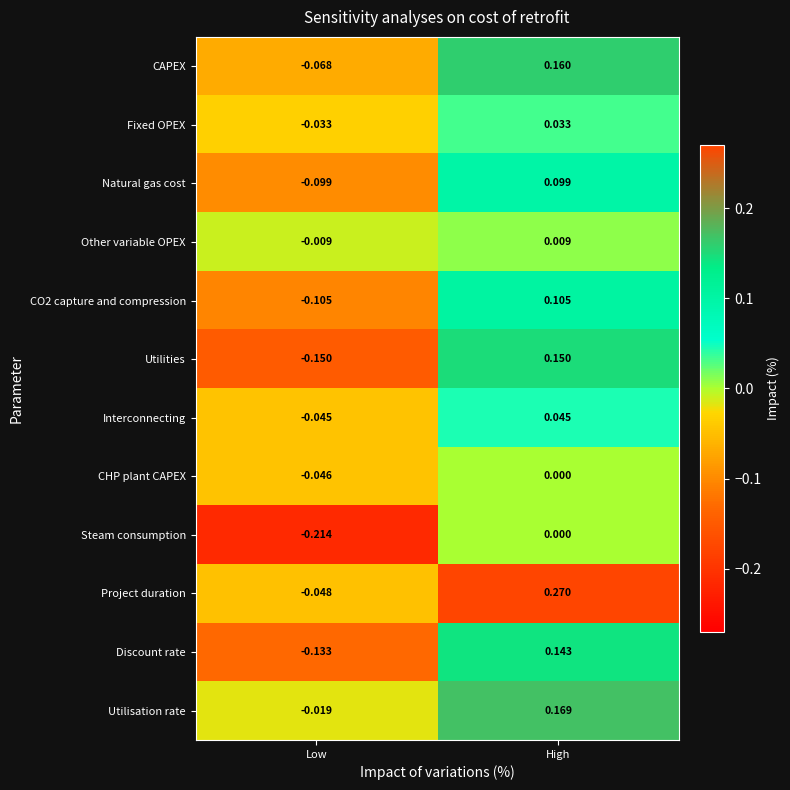

How many data points does each series have?

2